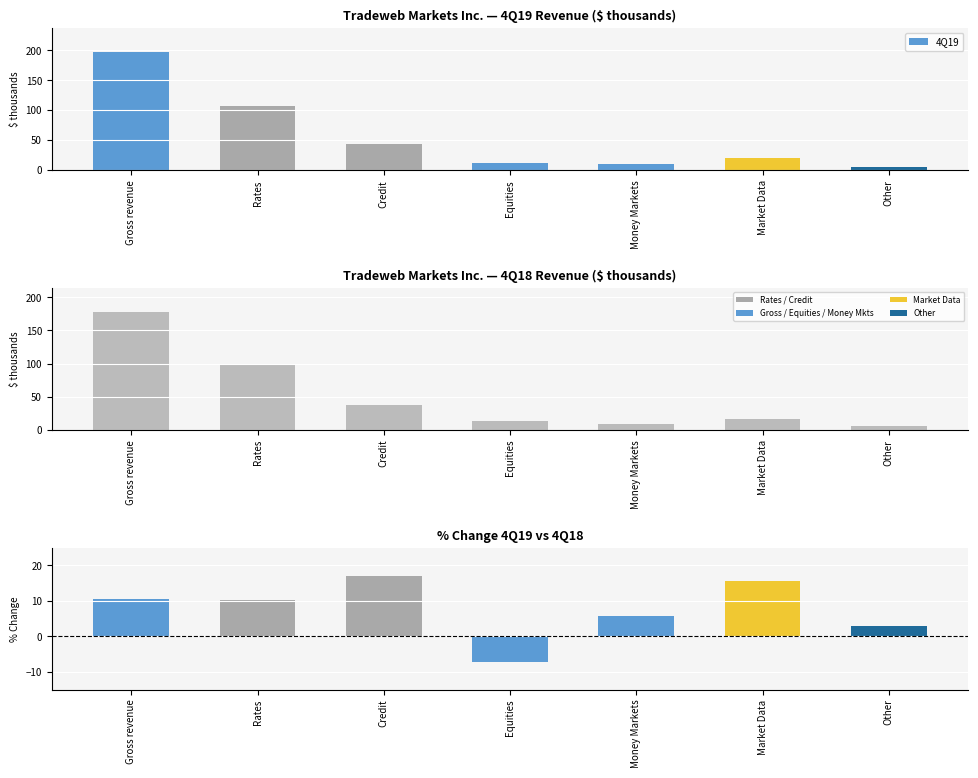

At how many categories does at least one series exceed 132?

1